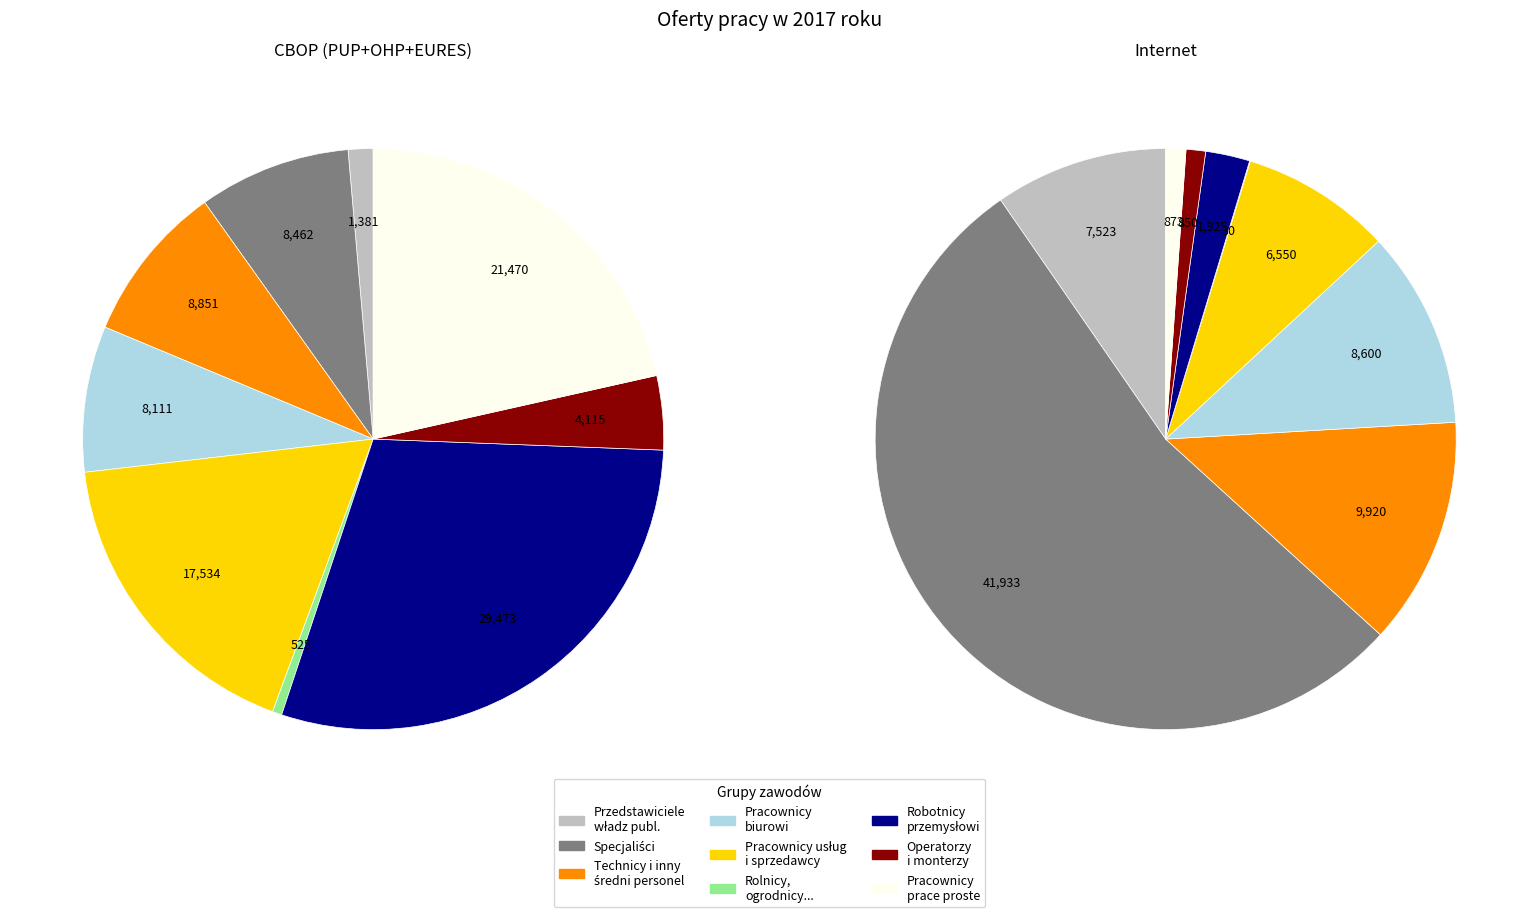

The PRACOWNICY BIUROWI slice represents 20% of the pie. True or false?

False